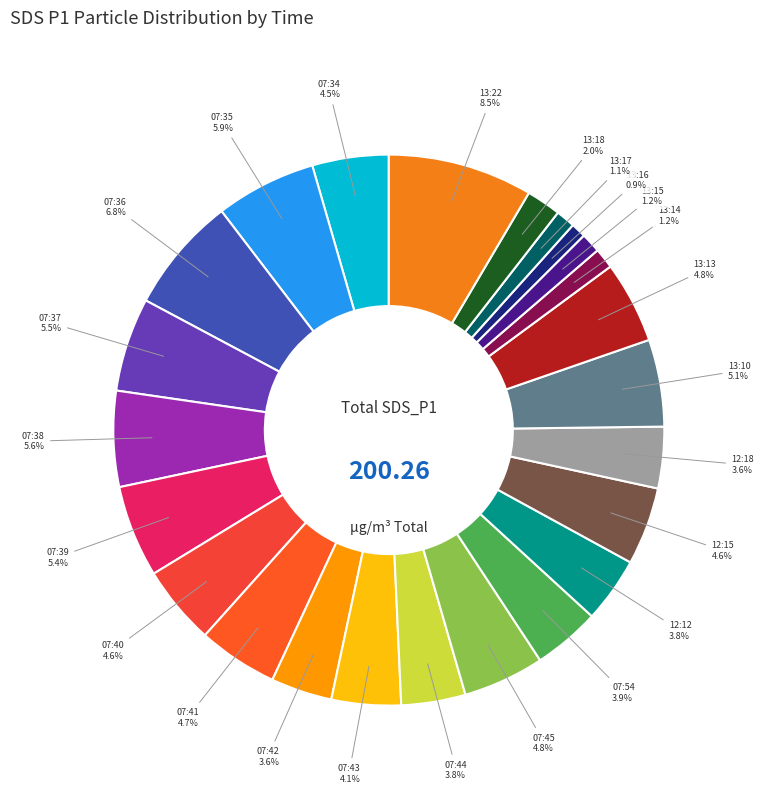

How many slices are in this pie chart?

24